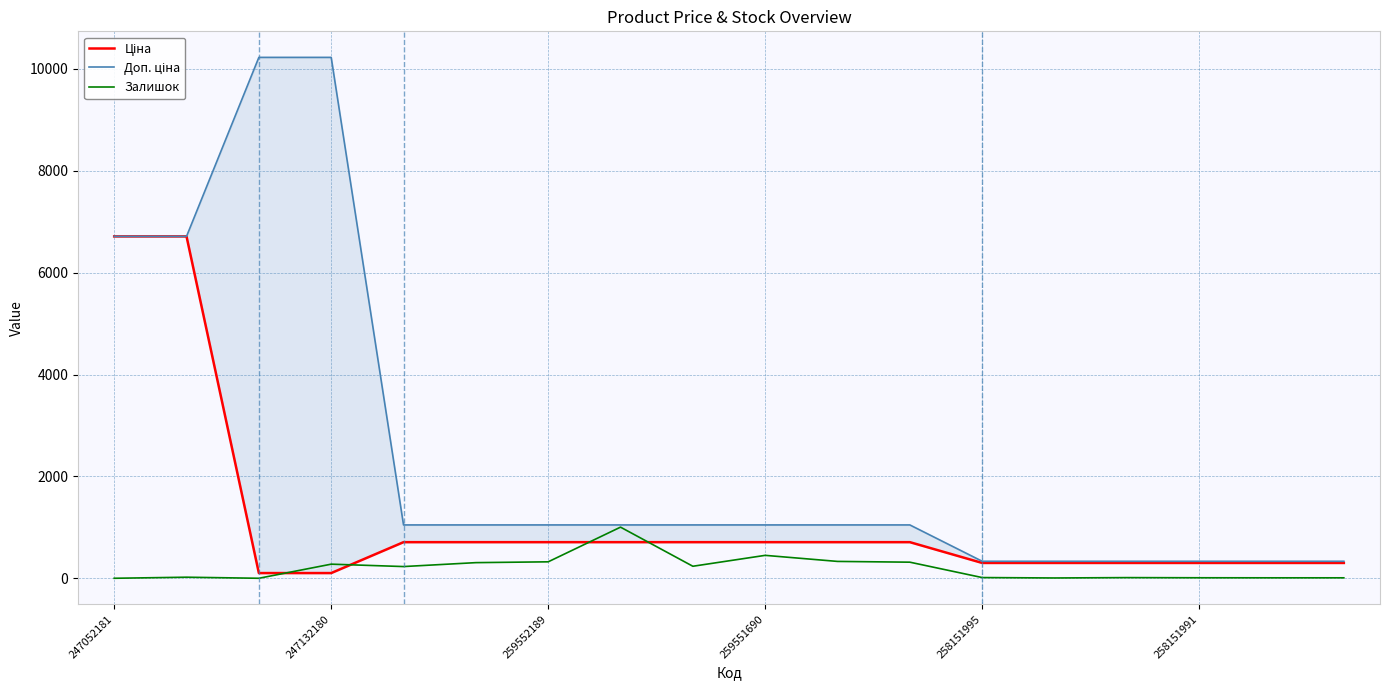

What are all the series names shown in the legend?

Ціна, Доп. ціна, Залишок